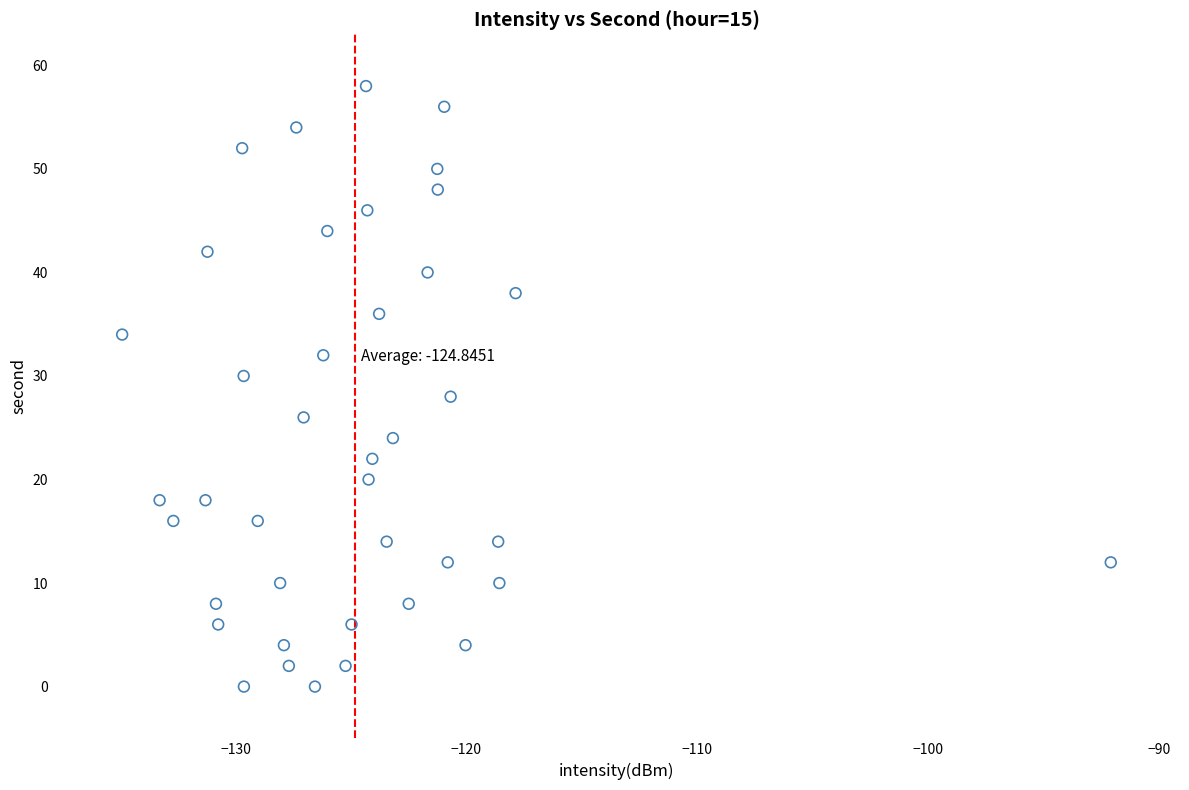

How many points are shown in the scatter plot?

40